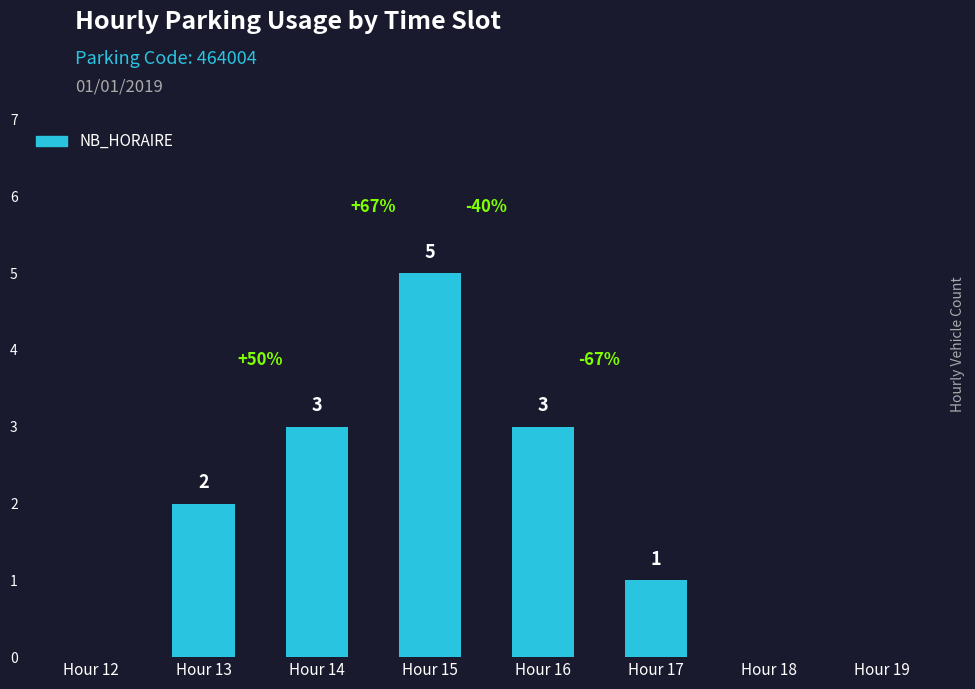

At which label is the value closest to 2?

Hour 13